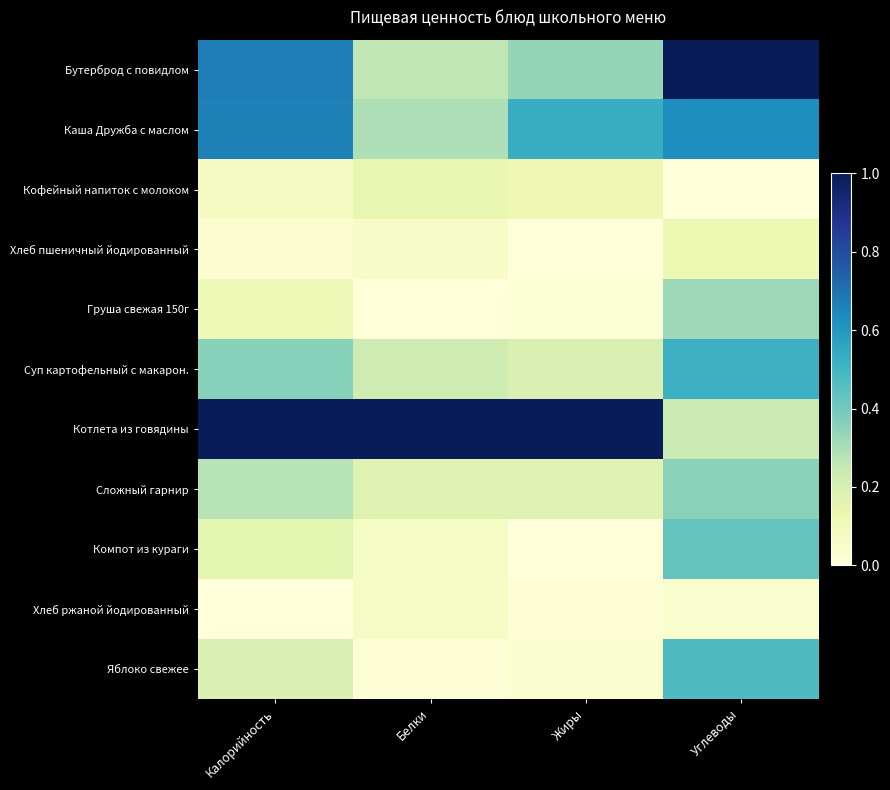

What is the total value across all series at Жиры?

2.4